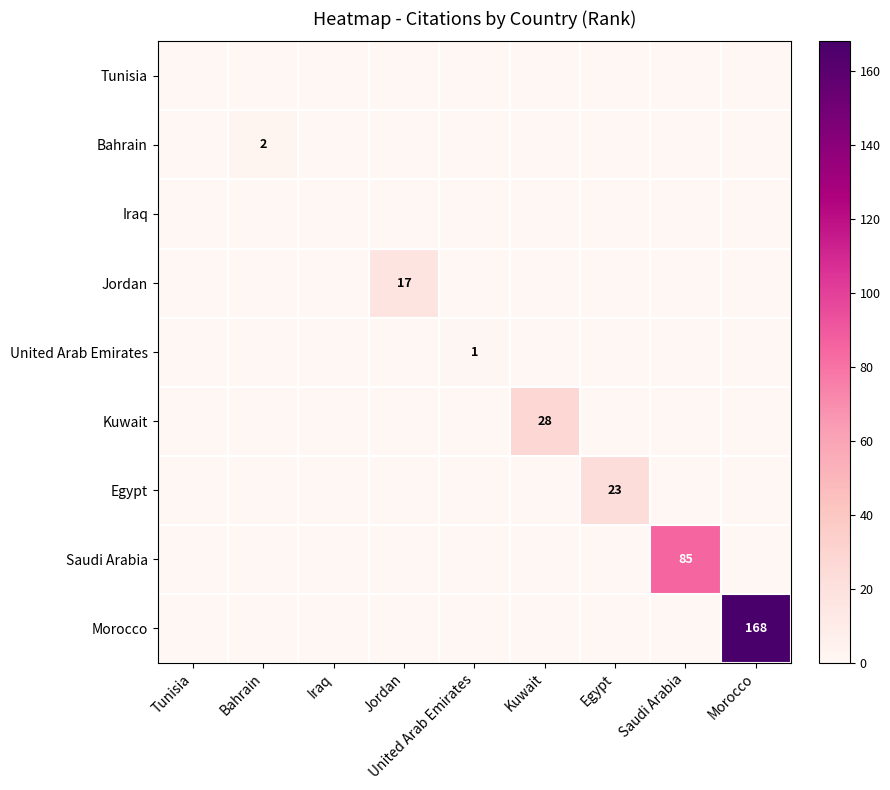

True or false: Saudi Arabia has a value of 85 at Saudi Arabia.

True